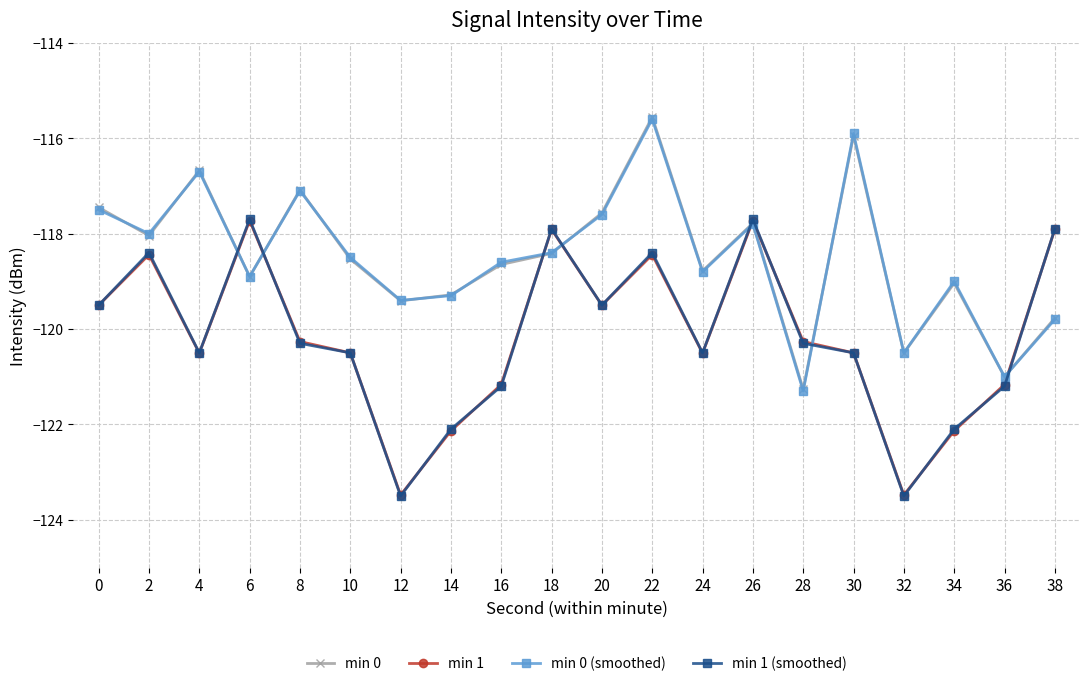

What is the difference between the second highest and minimum values in the min 1 series?

5.8